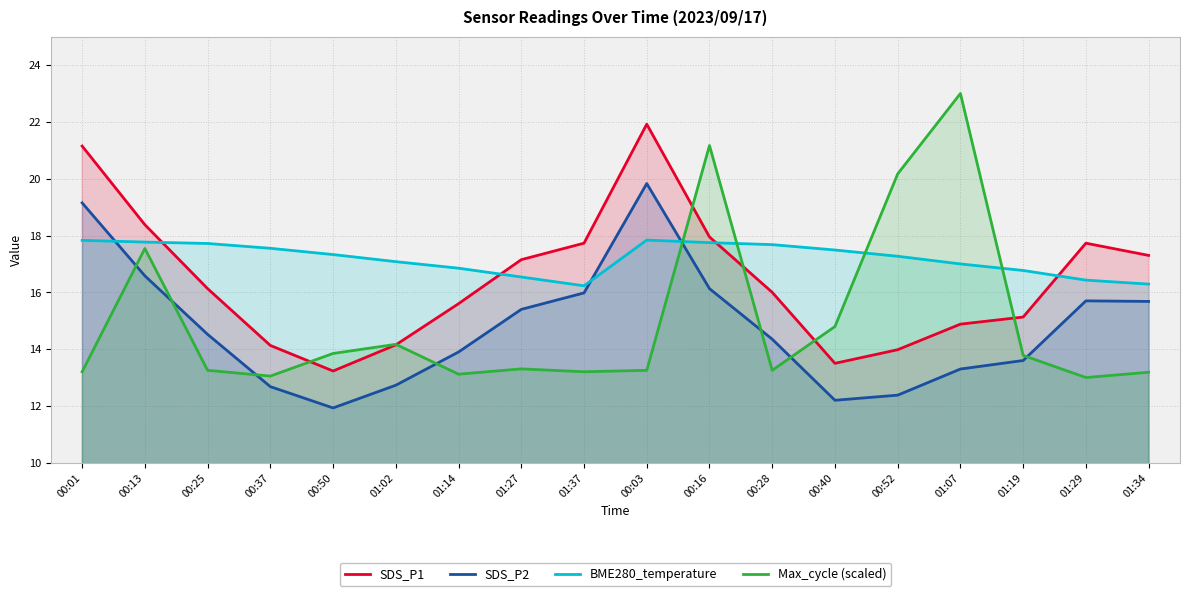

True or false: SDS_P2 and Max_cycle (scaled) intersect in this chart.

True